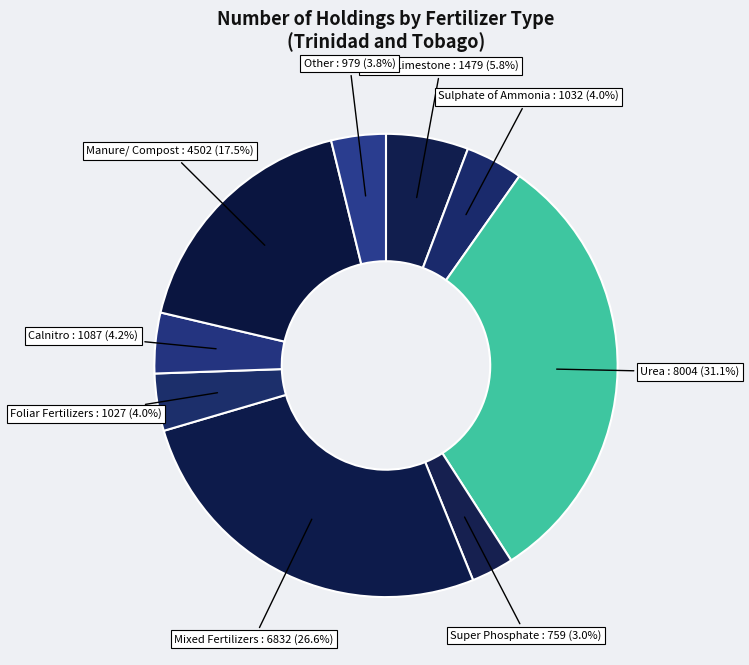

To the nearest percent, what is the combined percentage of Mixed Fertilizers and Calnitro?

31%